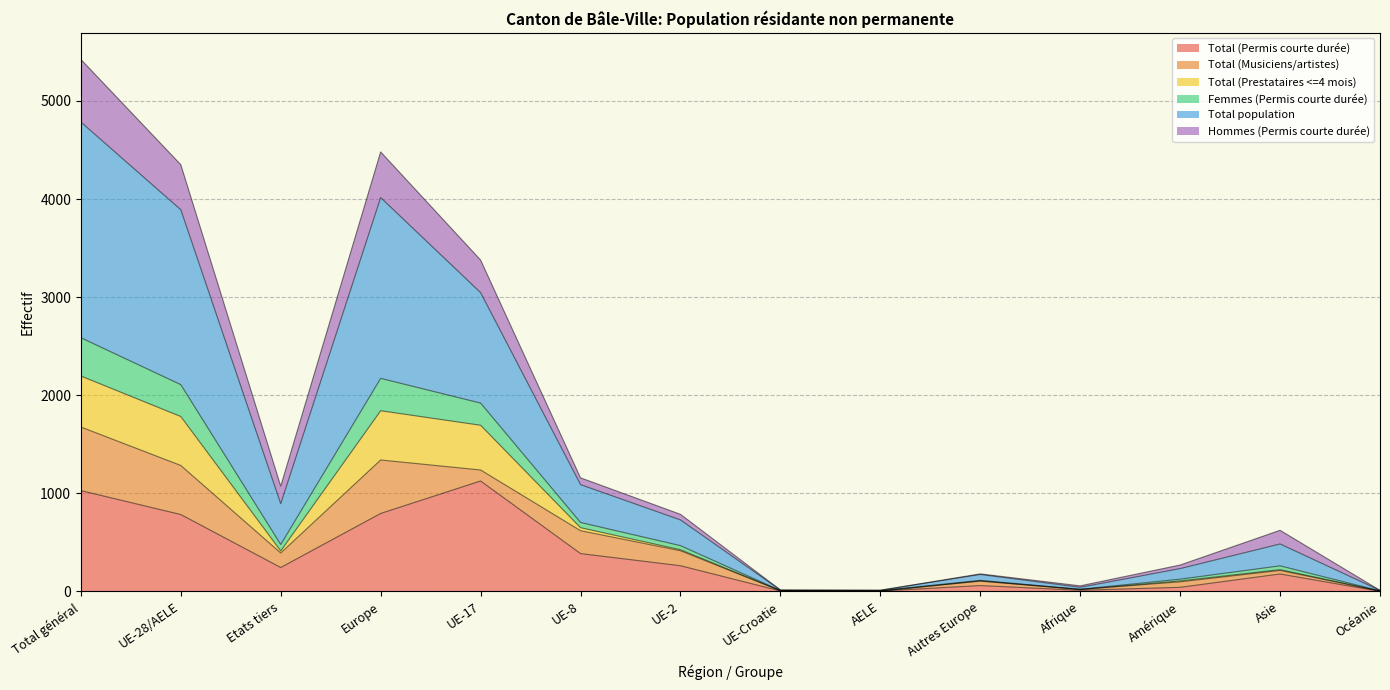

What is the sum of the Total (Permis courte durée) values at Total général and UE-8?

1414